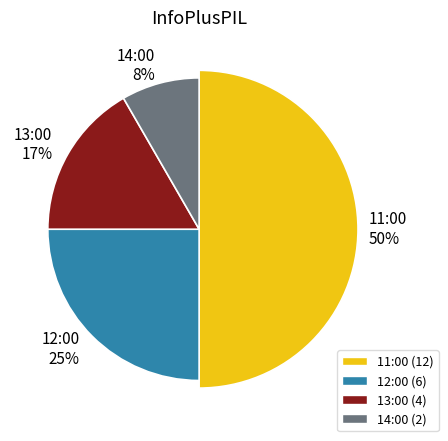

What percentage do 14:00 and 13:00 together represent?

25.0%